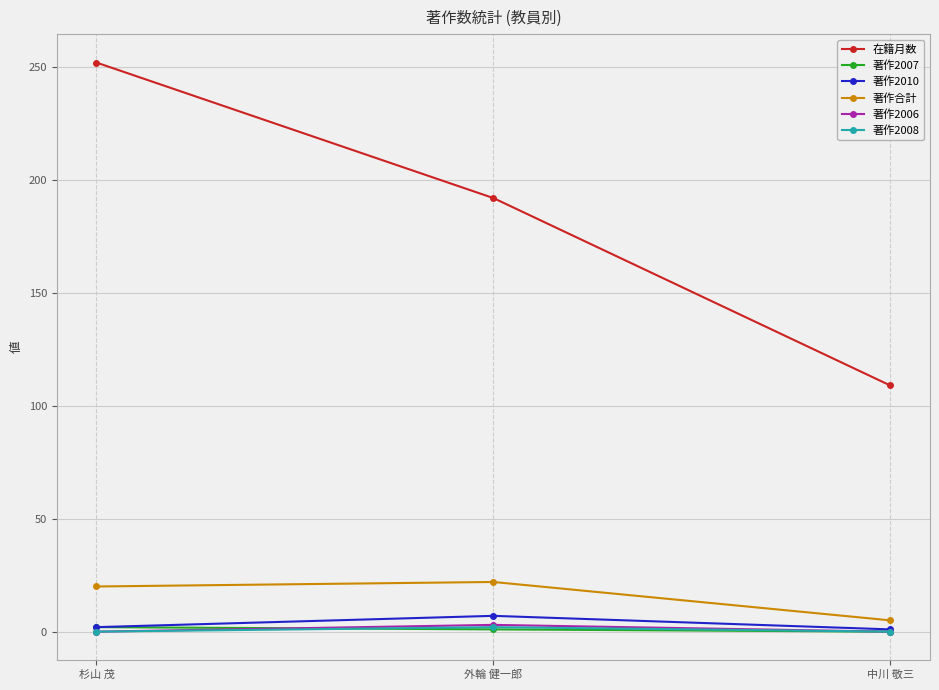

What position from the right is 杉山 茂?

3